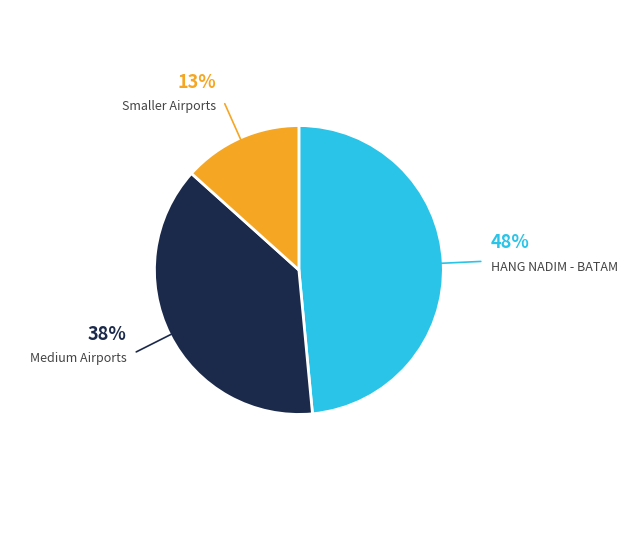

To the nearest percent, what is the average slice percentage?

33%